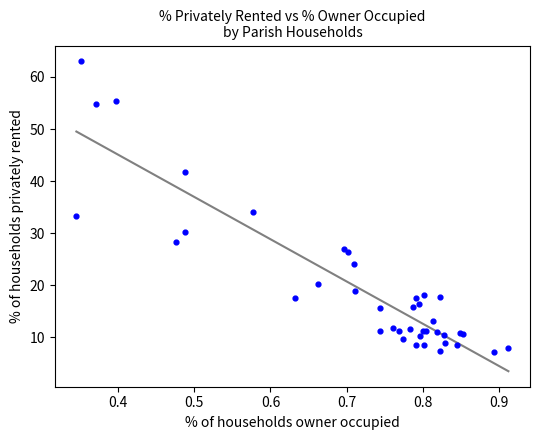

What Y value in the scatter plot is closest to 35?

34.1